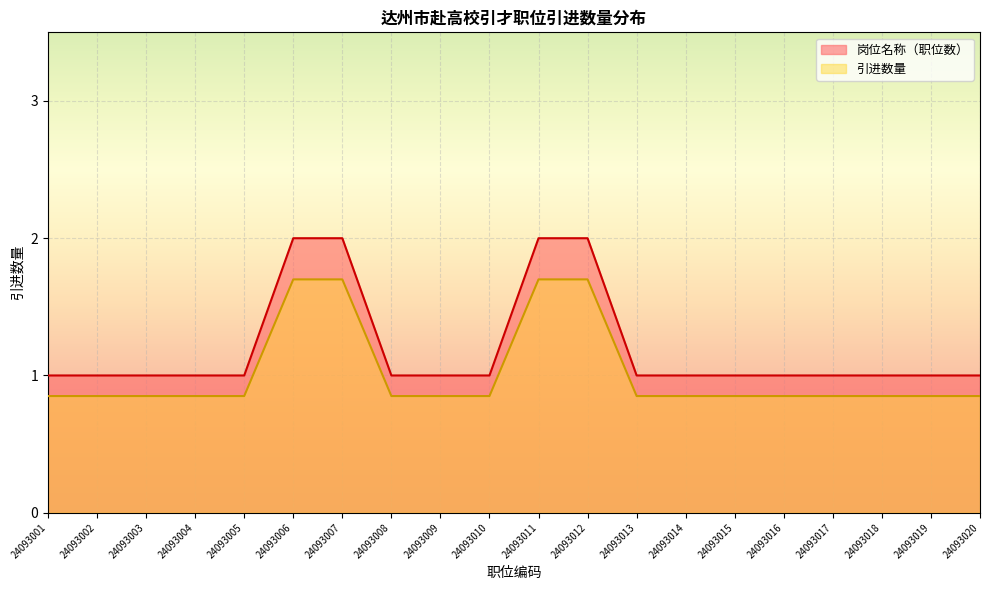

True or false: 引进数量 and 岗位名称 cross at least once.

False